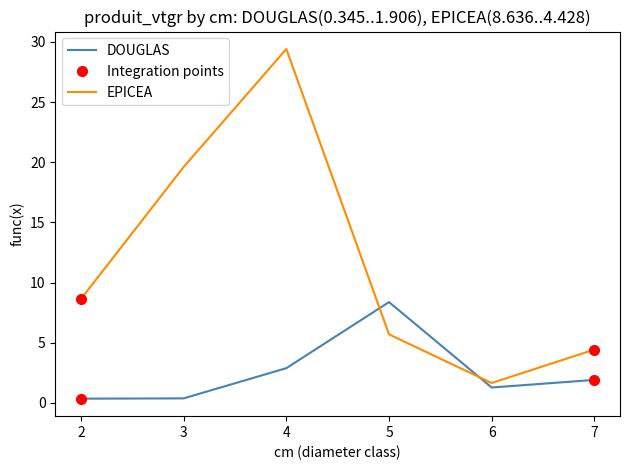

True or false: DOUGLAS has more than 1 points higher than both neighbors.

False